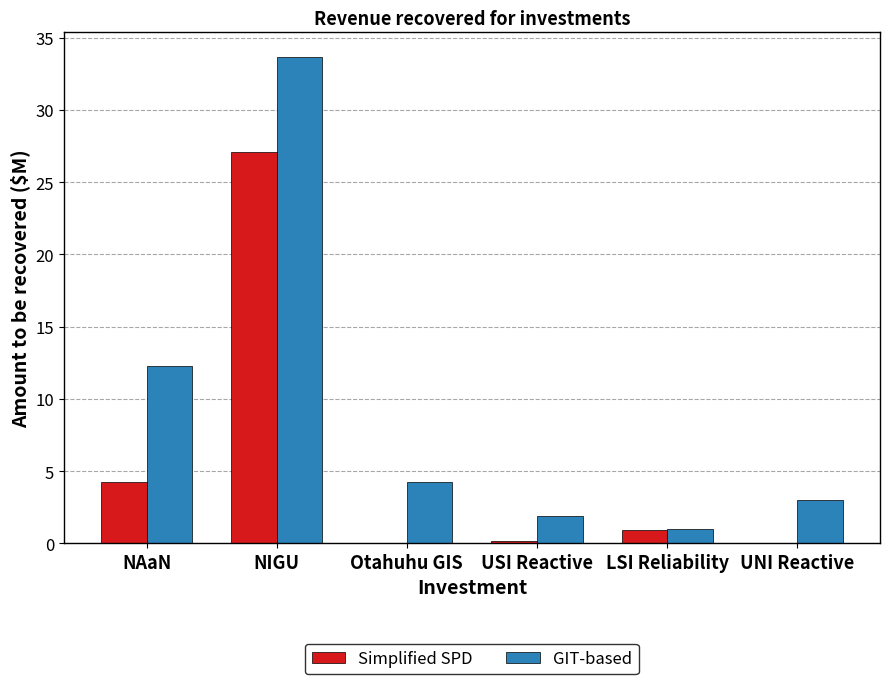

What is the sum of all Simplified SPD values?

32.5